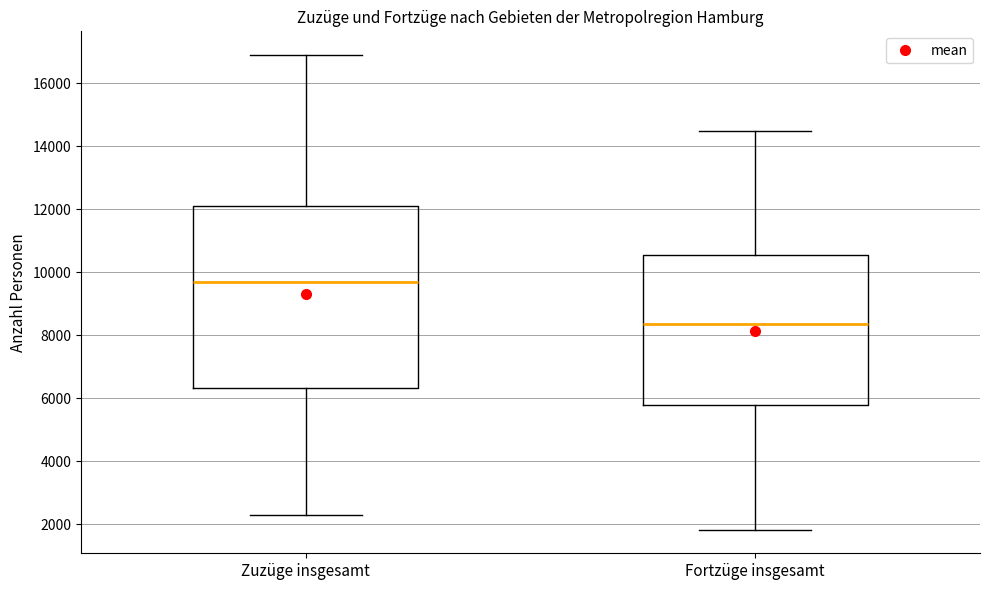

Which box has the highest median line?

Zuzüge insgesamt